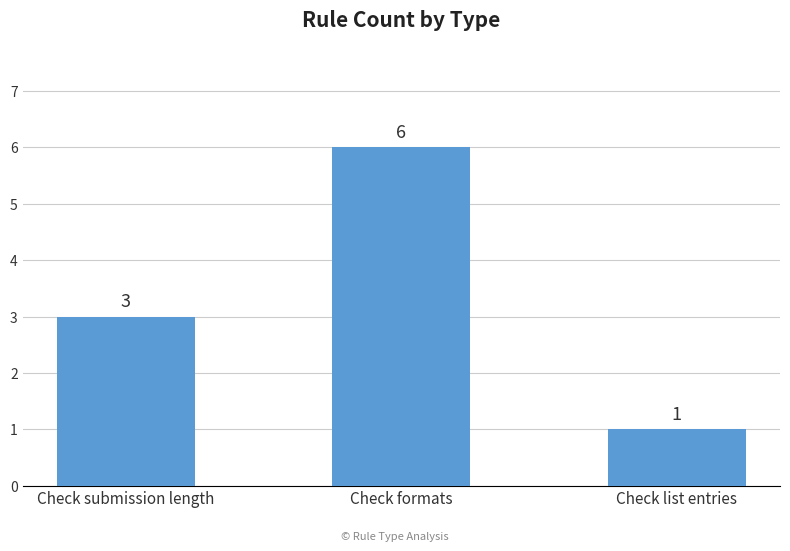

What is the greatest value displayed?

6